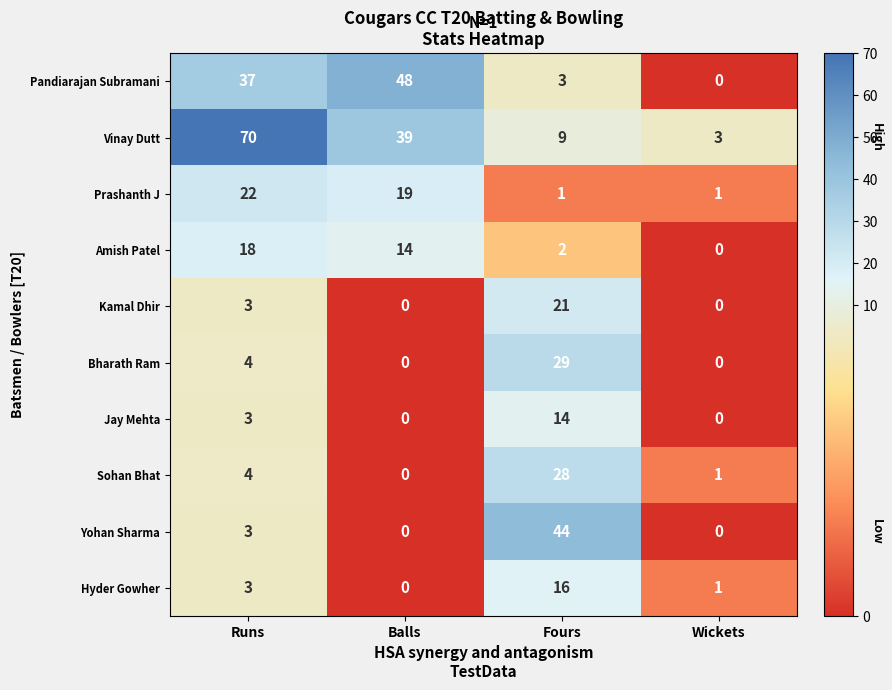

At how many categories does at least one series exceed 5?

3